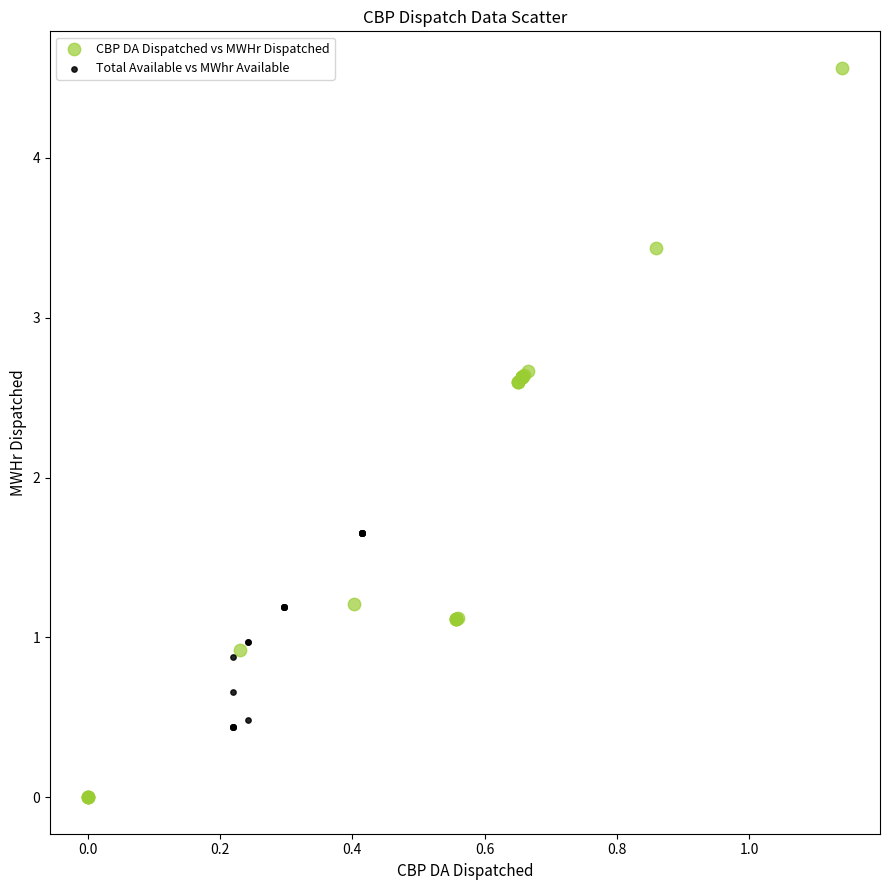

Which series contains the lowest Y value?

CBP DA Dispatched vs MWHr Dispatched